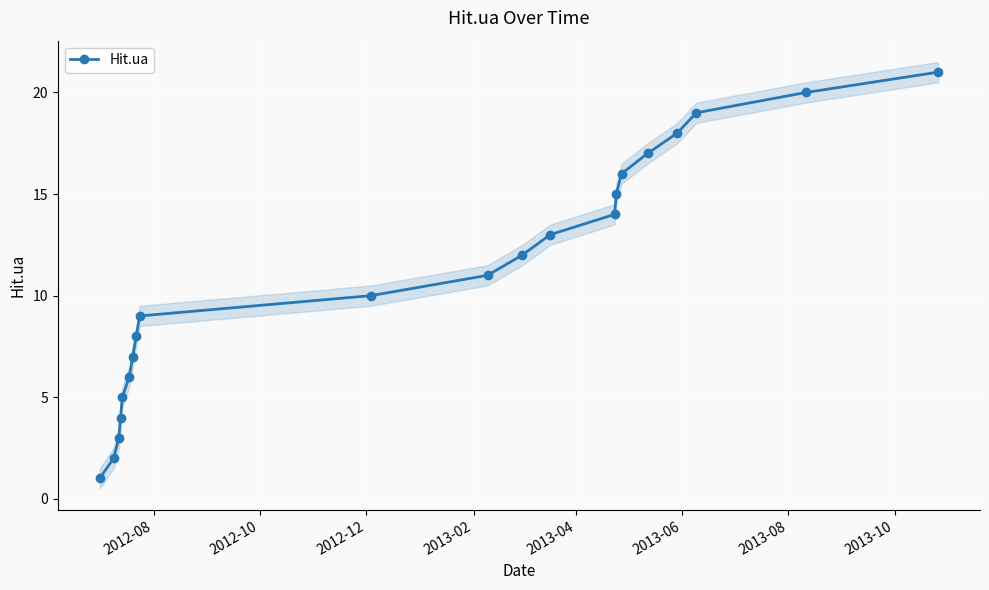

True or false: Hit.ua has more than 2 interior local peaks.

False